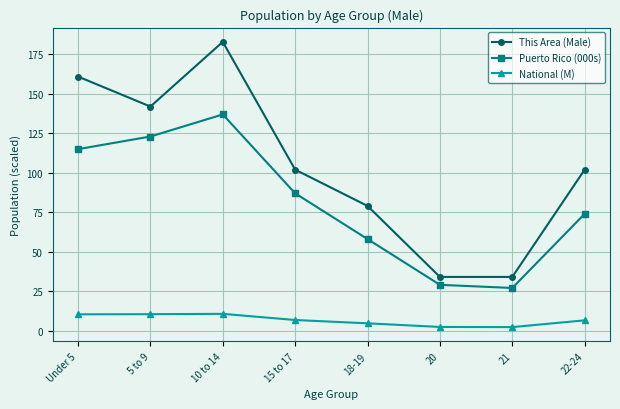

The This Area (Male) series shows 142.0 at 5 to 9. True or false?

True